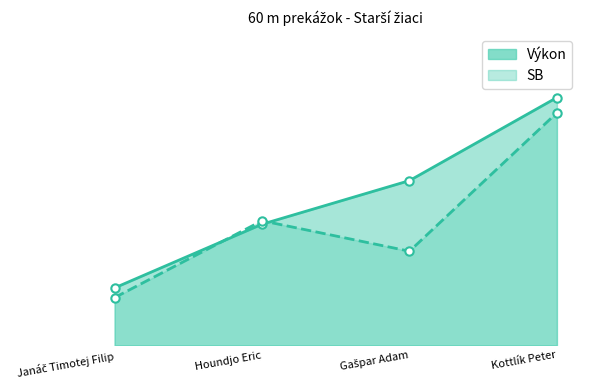

Which series has the widest spread of Y values?

Výkon